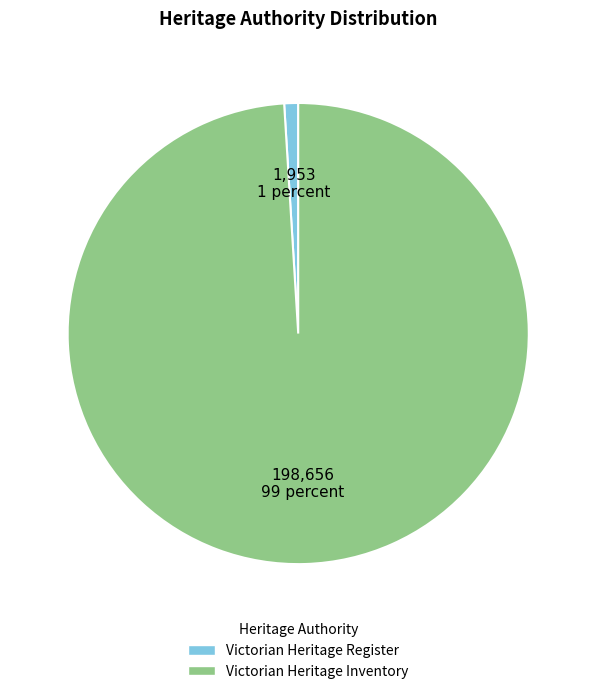

How many slices are in this pie chart?

2